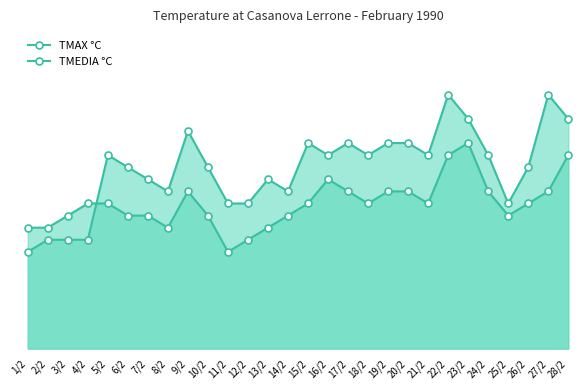

Count the TMEDIA °C values in the range 11 to 13.

18